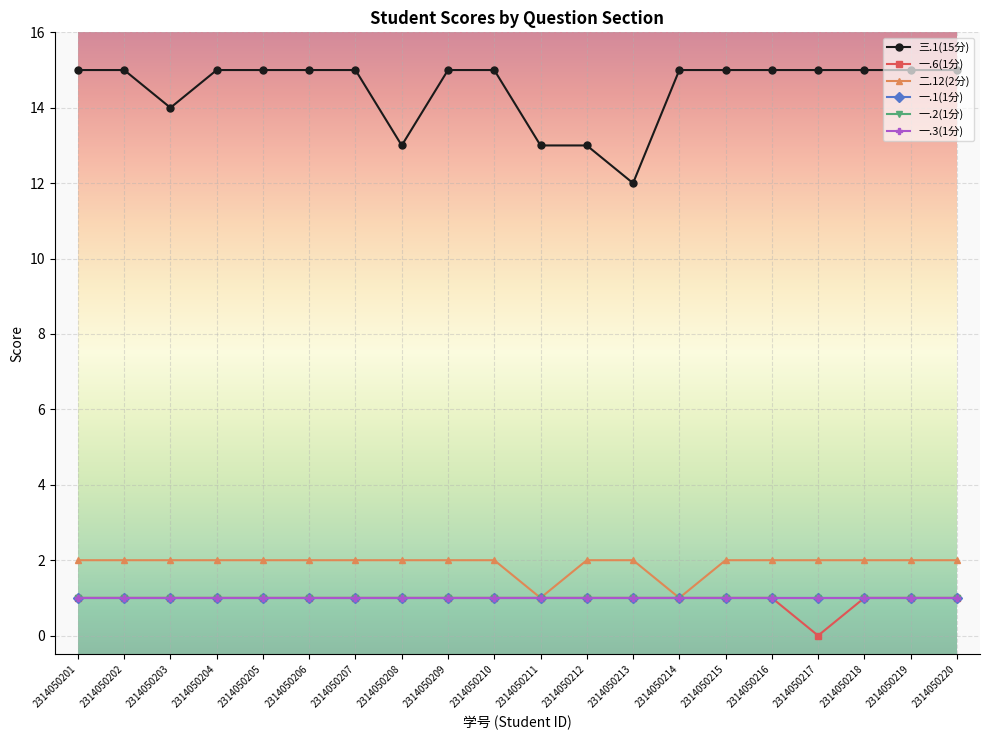

Which label corresponds to the largest value in the chart?

2314050201